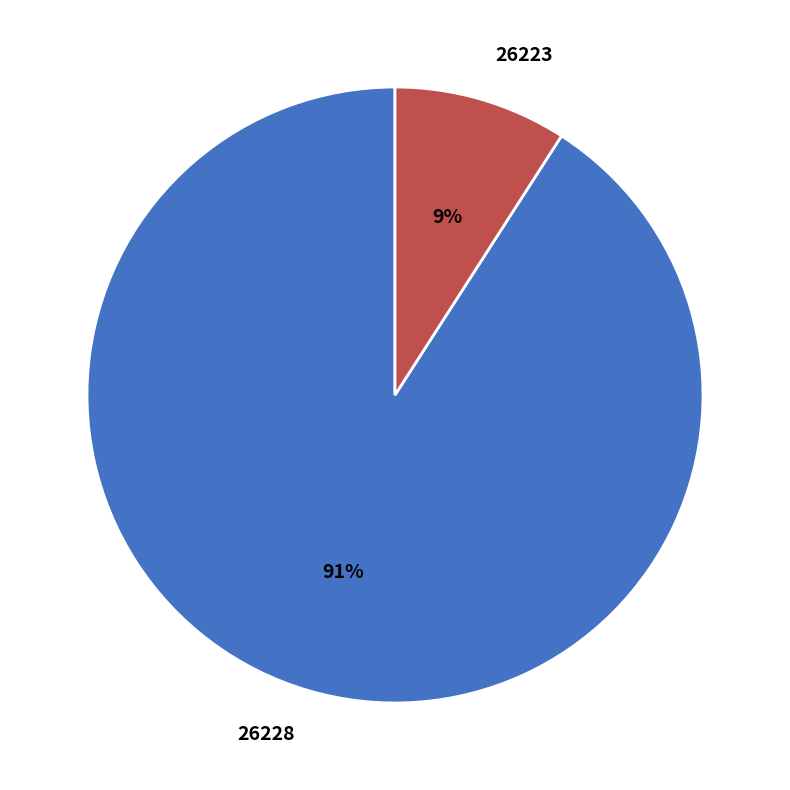

Do 26228 and 26223 together represent more than half of the pie?

Yes